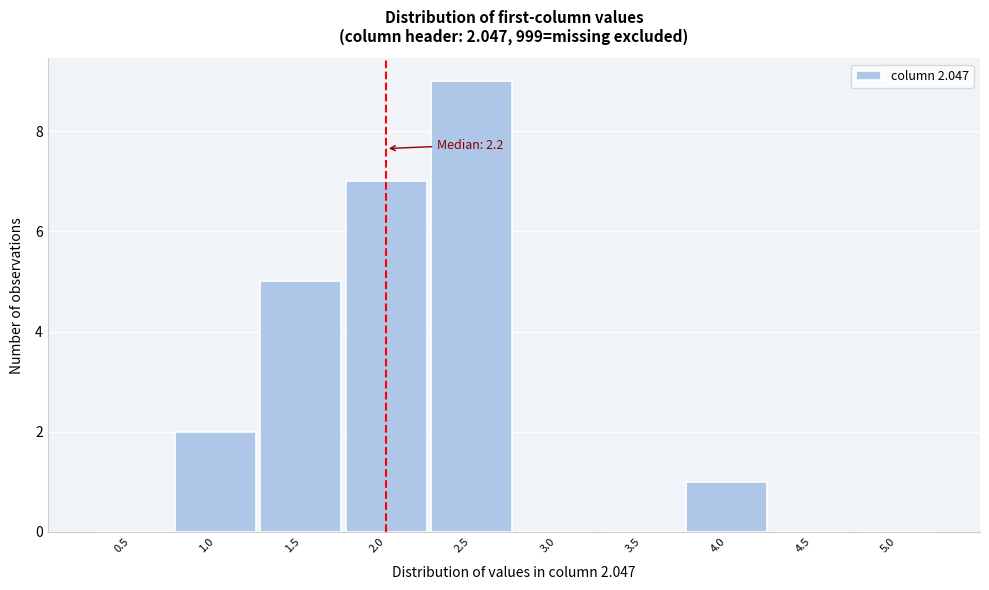

Reading left to right, extract all data points from this chart.

0.5=0	1.0=2	1.5=5	2.0=7	2.5=9	3.0=0	3.5=0	4.0=1	4.5=0	5.0=0